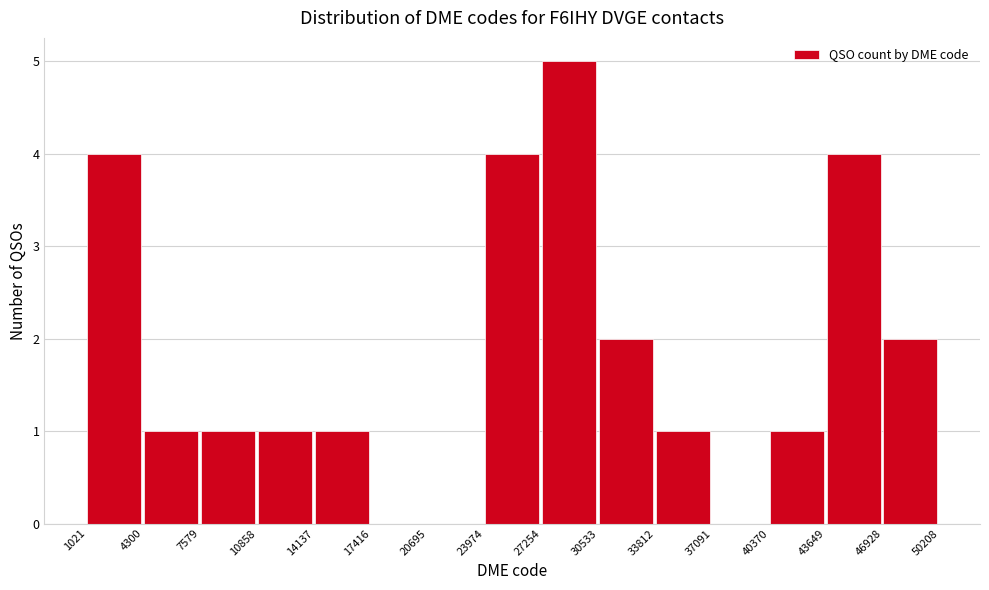

How tall is the bar that spans 33812 to 37091 on the x-axis? The values are not printed on the chart, so give them approximately, as read against the axis.

1